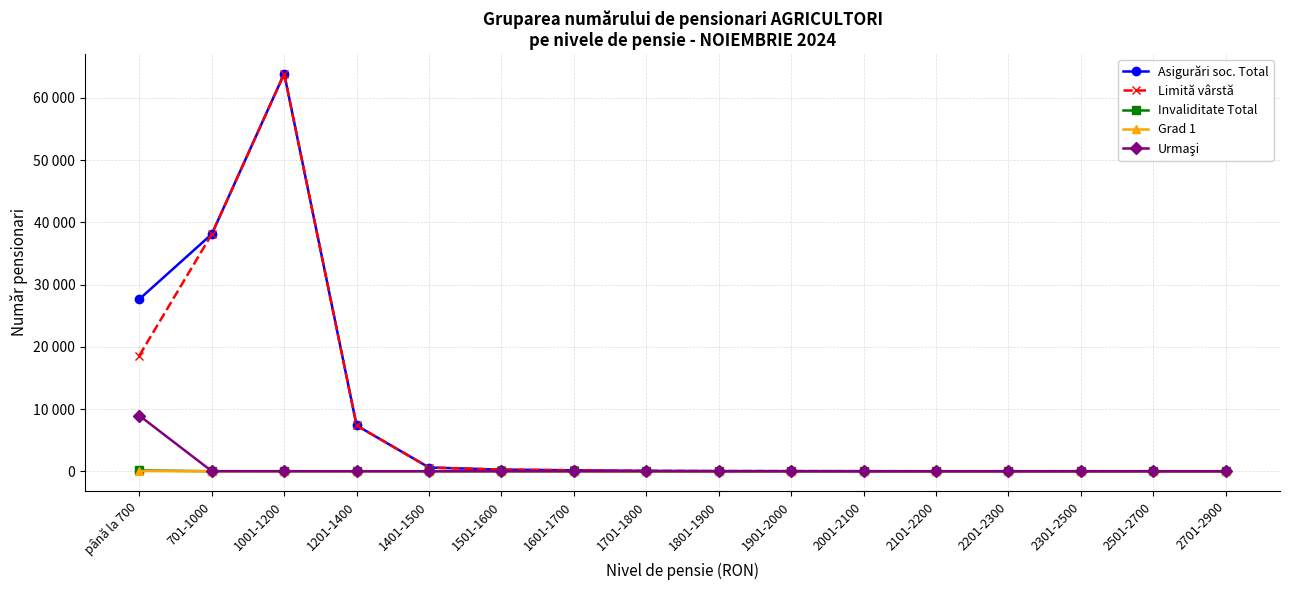

What is the sum of all Urmaşi values?

8958